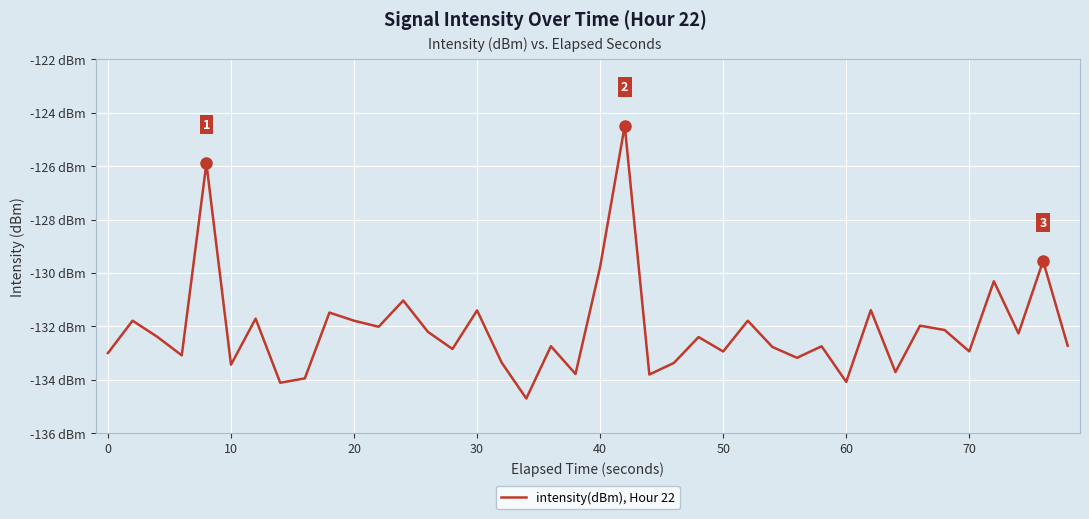

Does the chart display data point markers on the line(s)?

No